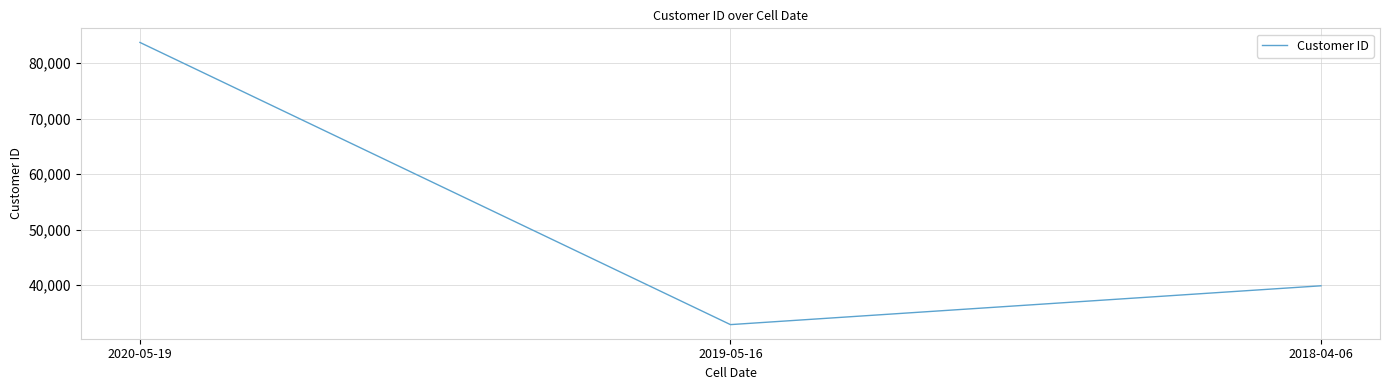

How many distinct data groups are displayed?

1